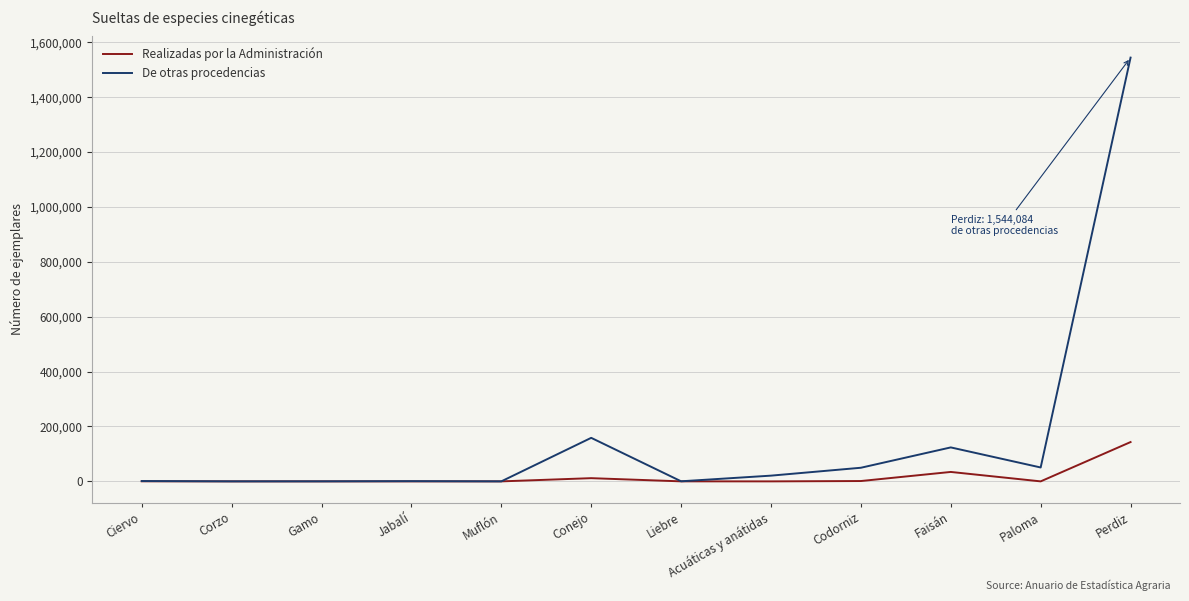

What is the approximate value of De otras procedencias at Jabalí?

784